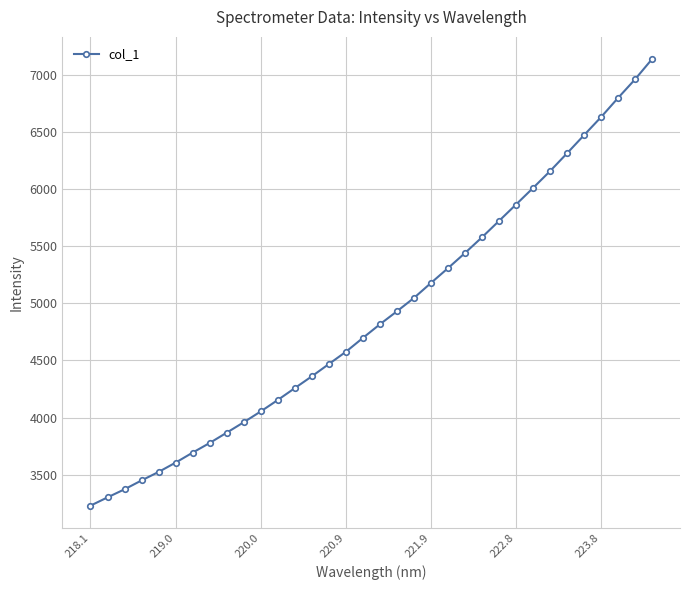

How many values exceed 4815?

17